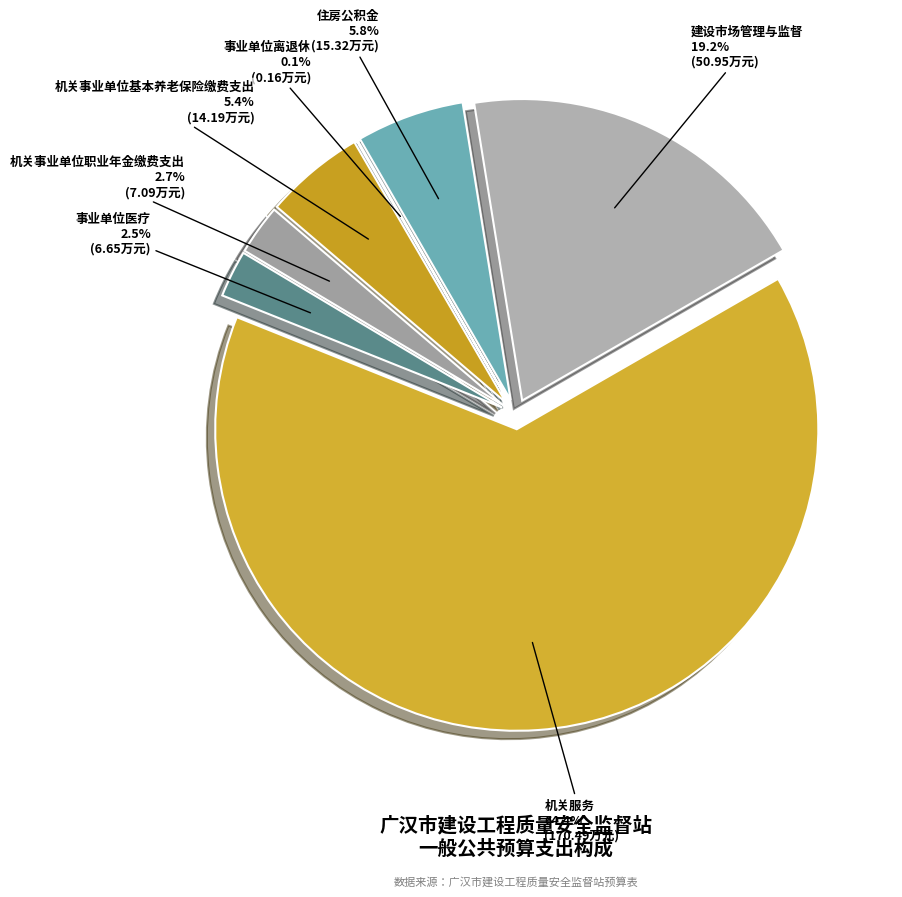

Which category has the biggest portion of the pie?

机关服务